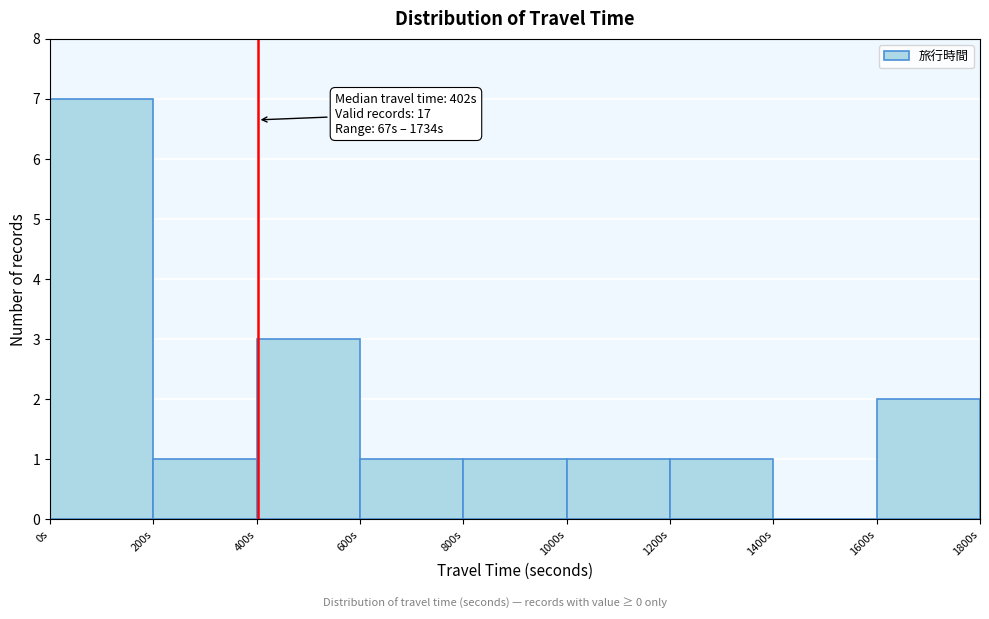

Over which range of the x-axis is the bar tallest?

0 to 200